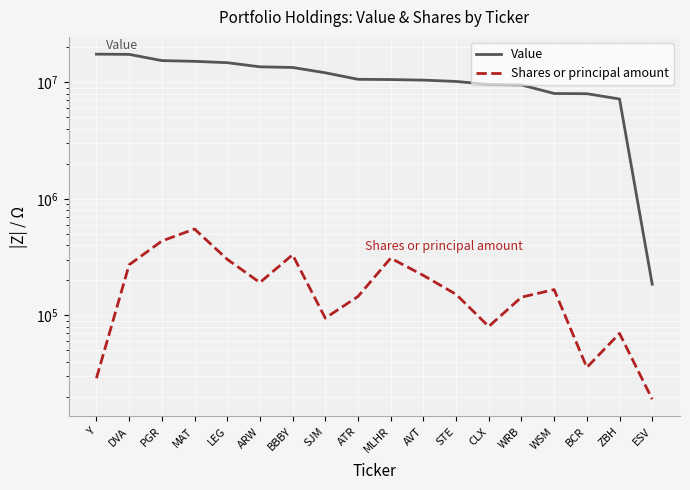

At ZBH, list the series in order from smallest to largest.

Shares or principal amount, Value